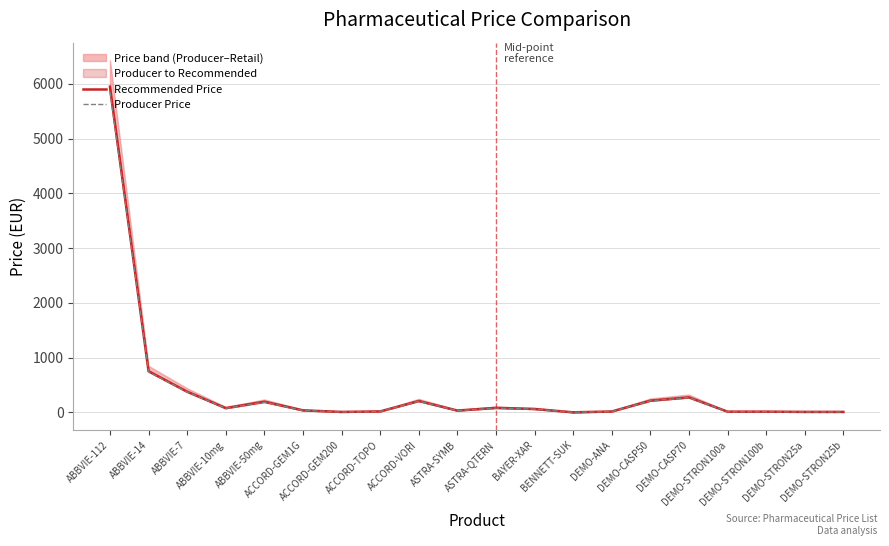

True or false: Producer Price and Recommended Price cross at least once.

False